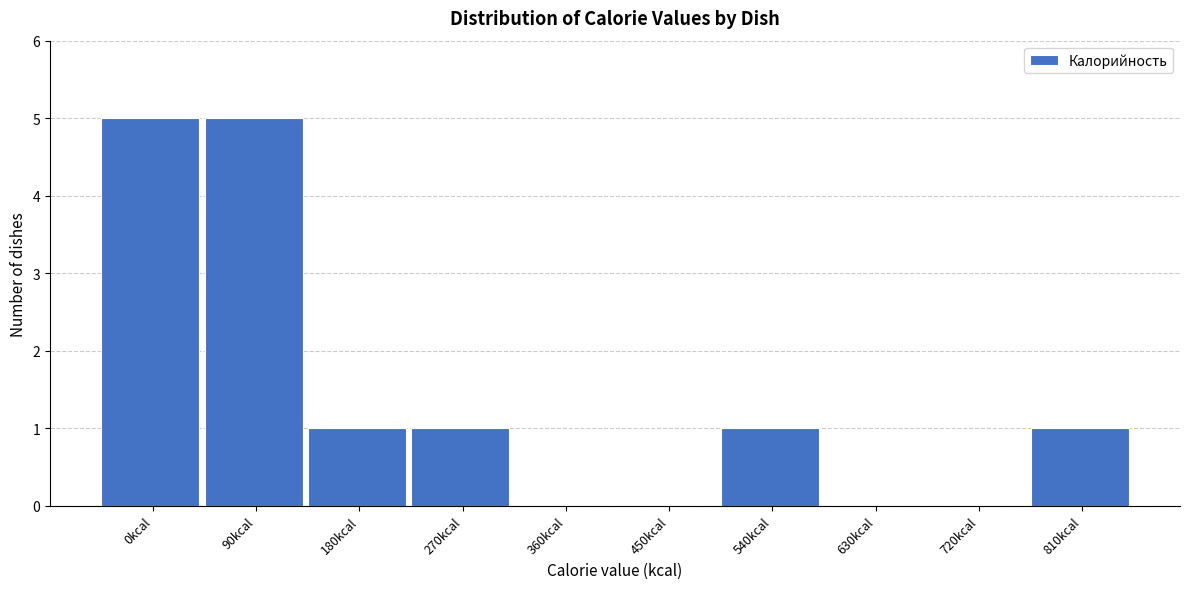

Reading left to right, what are all the values shown in this chart?

0kcal=5	90kcal=5	180kcal=1	270kcal=1	360kcal=0	450kcal=0	540kcal=1	630kcal=0	720kcal=0	810kcal=1